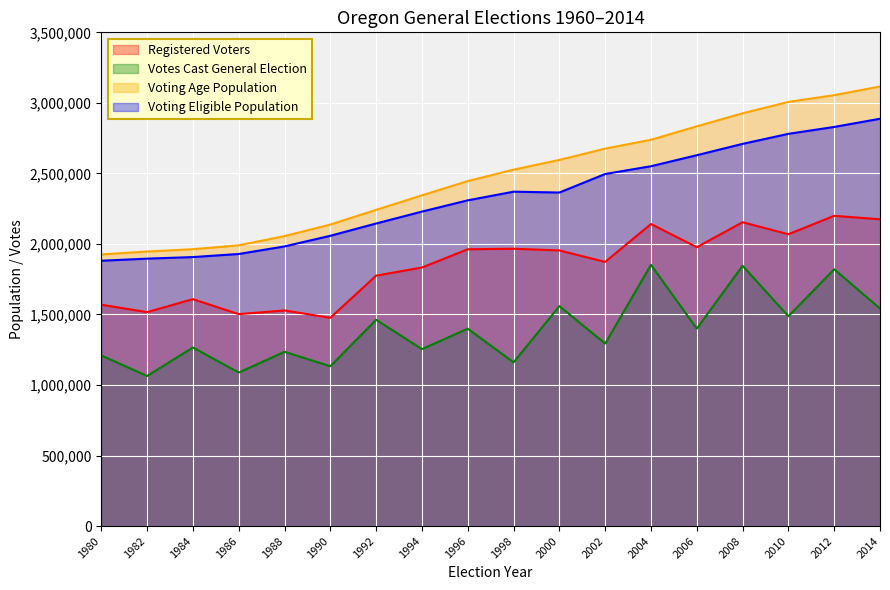

The Registered Voters series shows 1476500 at 1990. True or false?

True